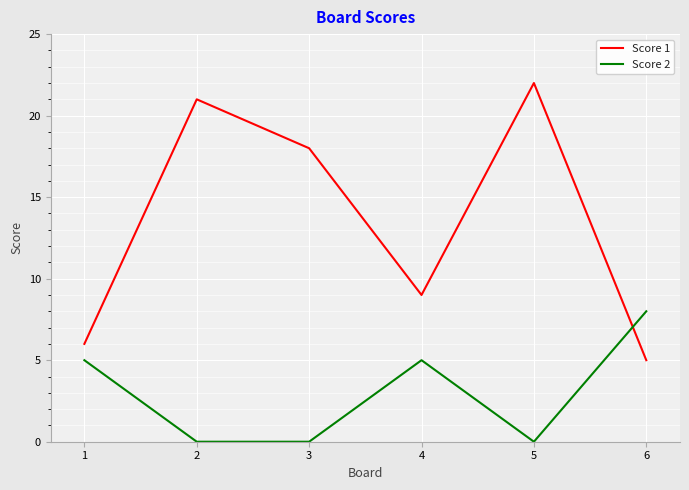

Rank the series by their average value, from lowest to highest.

Score 2, Score 1